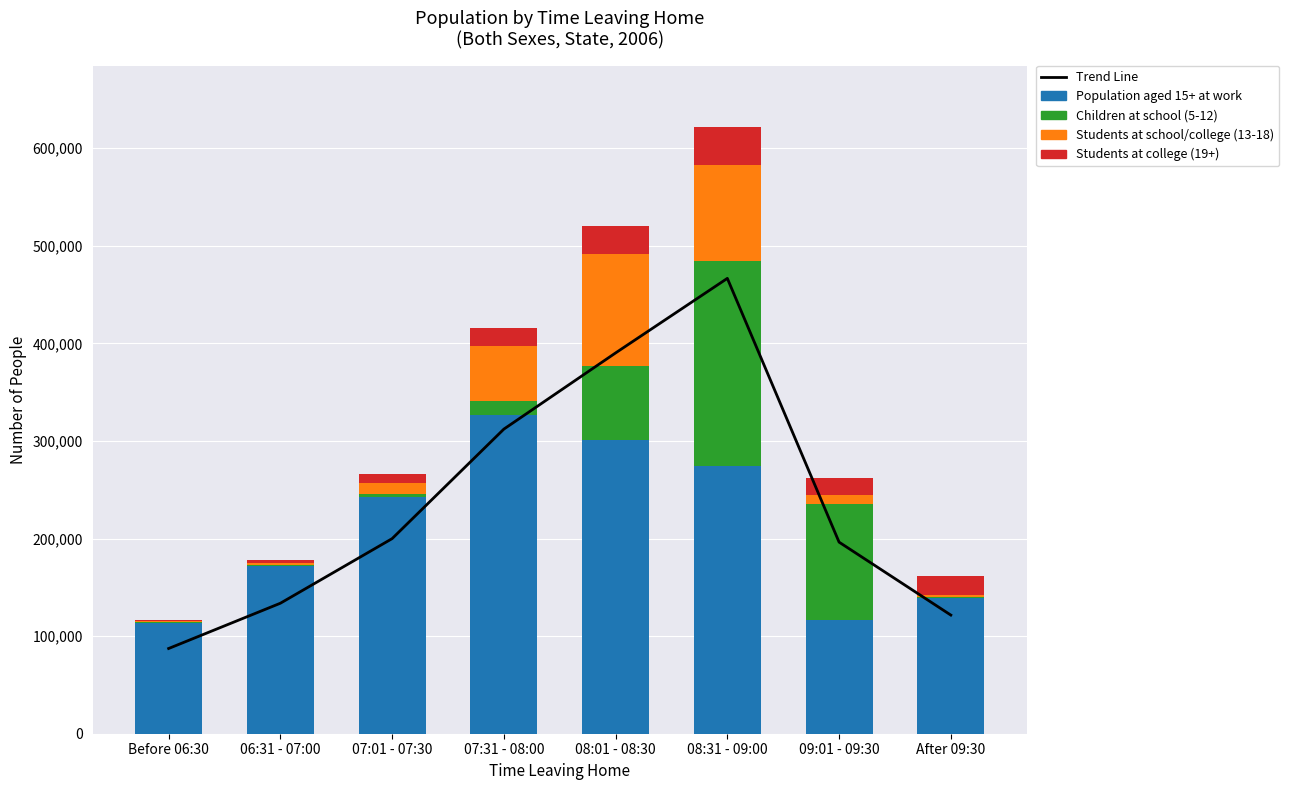

What is the lowest value of the Trend Line series?

87338.2